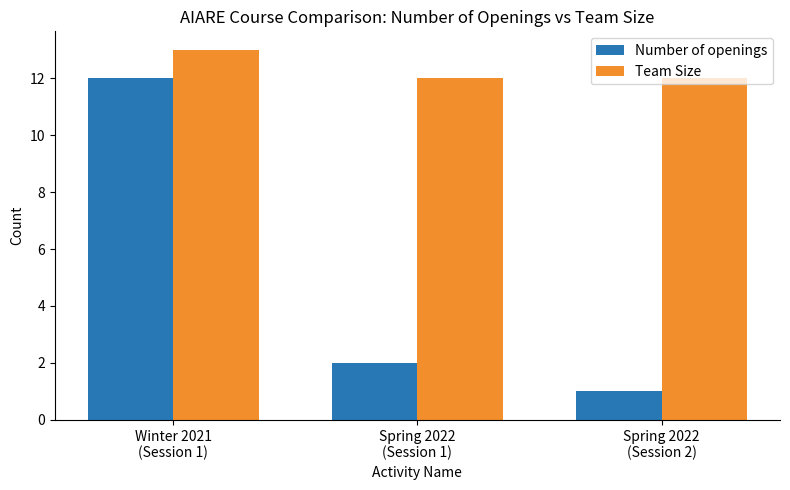

What is the sum of the Number of openings values at Winter 2021
(Session 1) and Spring 2022
(Session 2)?

13